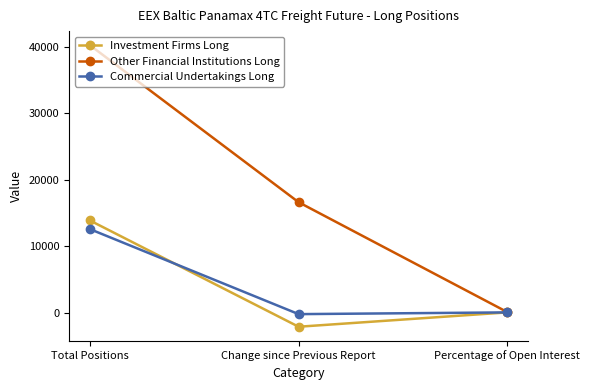

Which series changed the most between Total Positions and Change since Previous Report?

Other Financial Institutions Long